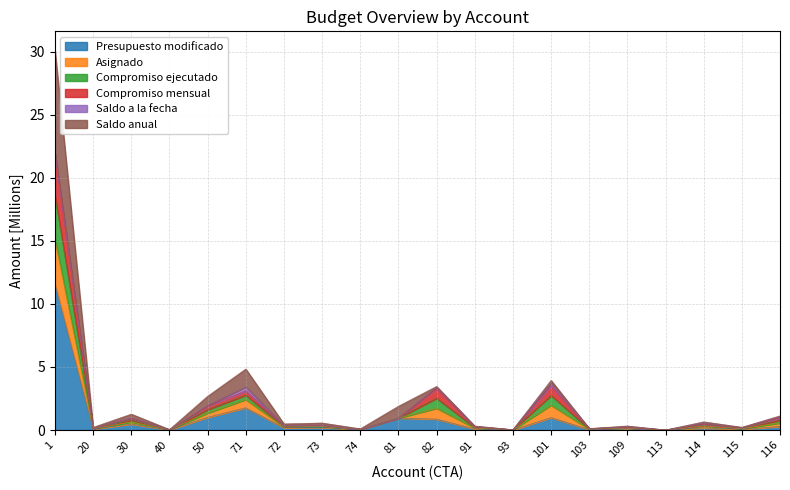

How many lines are shown in the chart?

6